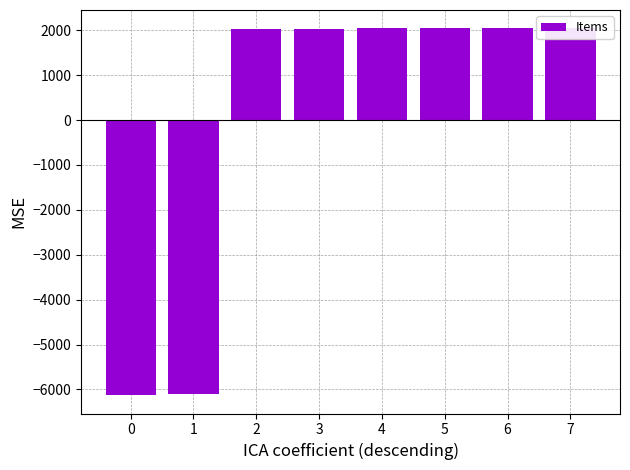

Reading left to right, extract all data points from this chart.

-6127.8	-6107.8	2035.2	2037.2	2039.2	2040.2	2041.2	2042.2